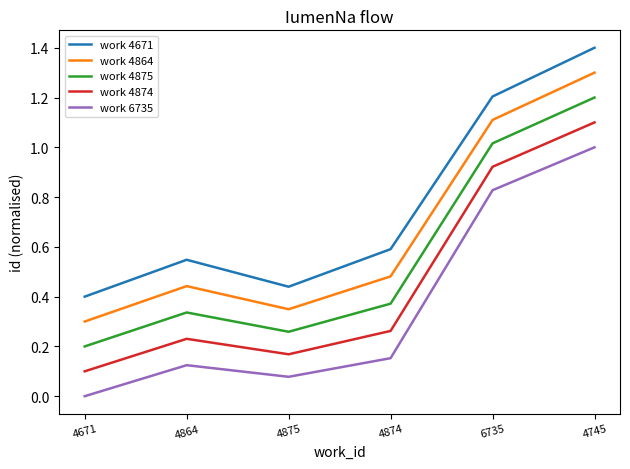

How many interior local valleys does the work 4671 series have?

1